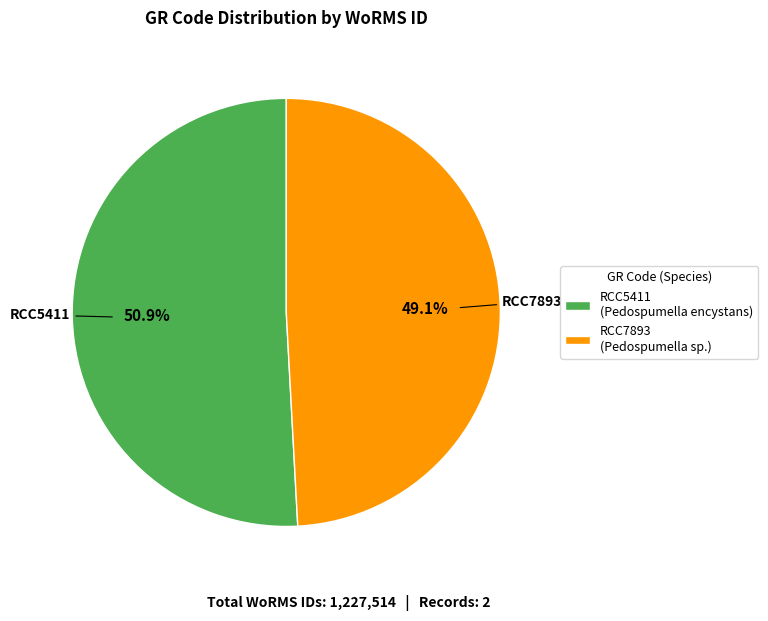

Which slice is the smallest?

RCC7893